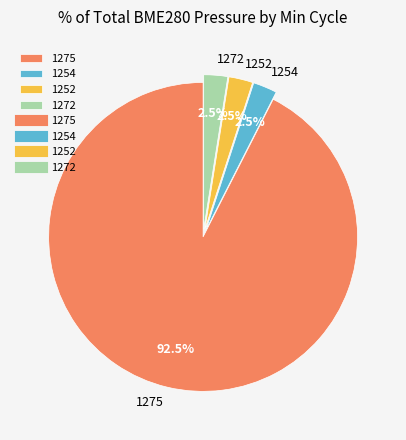

Does 1252 represent more than half of the total?

No